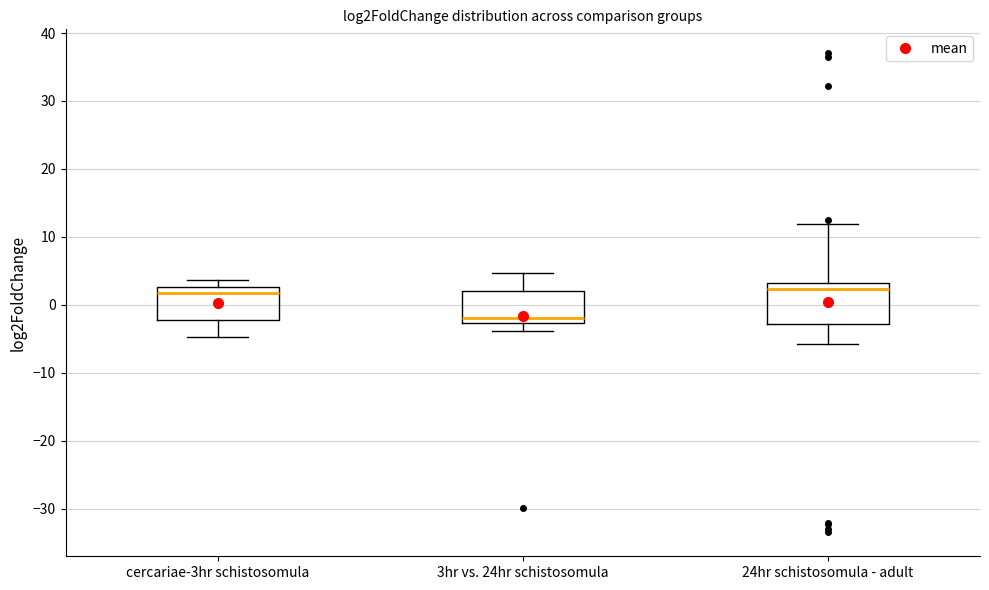

Where does the median line of the box for 24hr schistosomula - adult sit on the y-axis? The values are not printed on the chart, so give them approximately, as read against the axis.

2